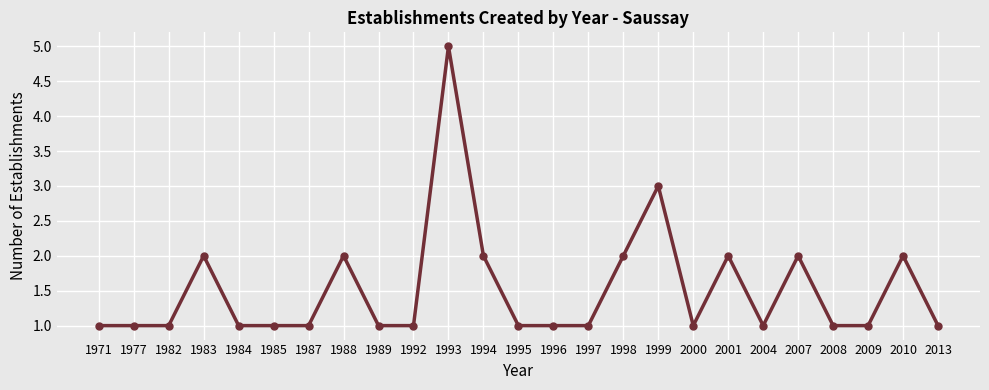

What value does the data have at 1999?

3